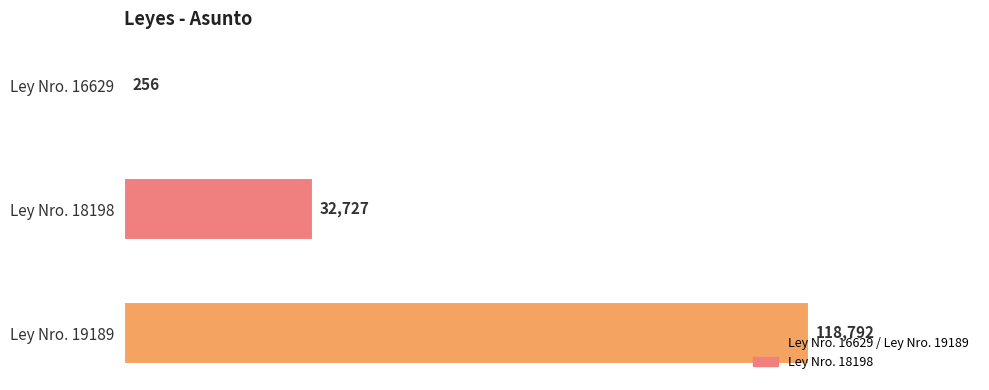

What is the sum of the values at Ley Nro. 19189 and Ley Nro. 16629?

119048